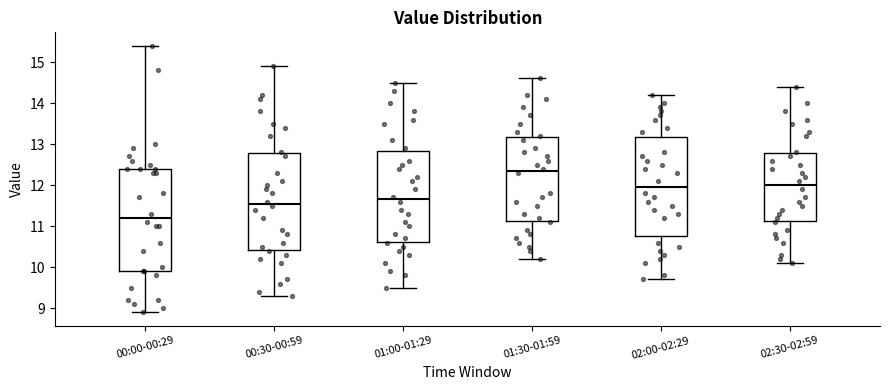

Reading left to right, read every box against the y-axis: the position of its median line, the range the box covers, and the ends of its whiskers. The values are not printed on the chart, so give them approximately, as read against the axis.

00:00-00:29: median 11.2, box 9.9 to 12.4, whiskers 8.9 to 15.4
00:30-00:59: median 11.6, box 10.4 to 12.8, whiskers 9.3 to 14.9
01:00-01:29: median 11.7, box 10.6 to 12.8, whiskers 9.5 to 14.5
01:30-01:59: median 12.4, box 11.1 to 13.2, whiskers 10.2 to 14.6
02:00-02:29: median 12.0, box 10.8 to 13.2, whiskers 9.7 to 14.2
02:30-02:59: median 12.0, box 11.1 to 12.8, whiskers 10.1 to 14.4